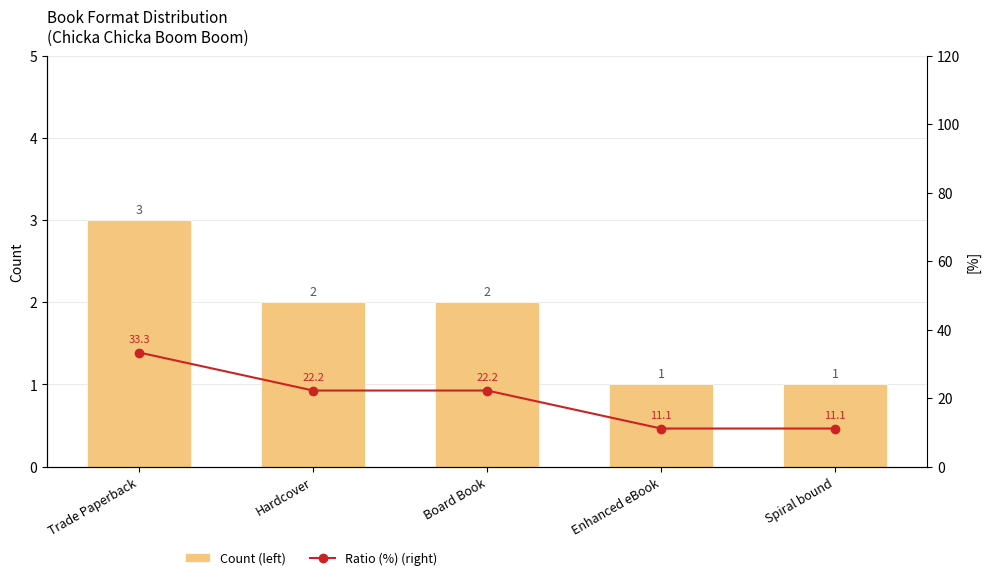

What is the label of the 1st bar from the right?

Spiral bound